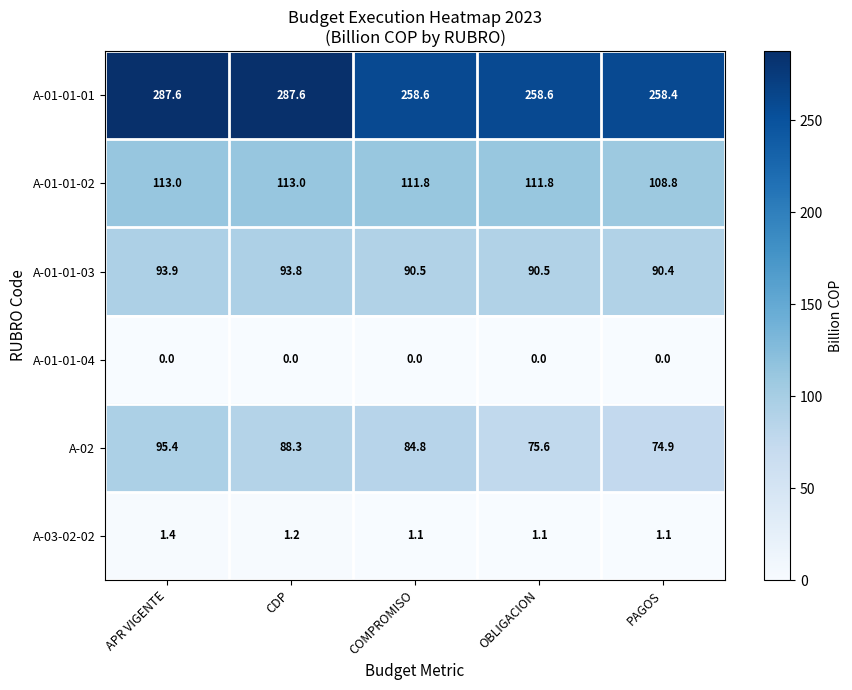

What is the sum of all A-01-01-03 values?

459.1